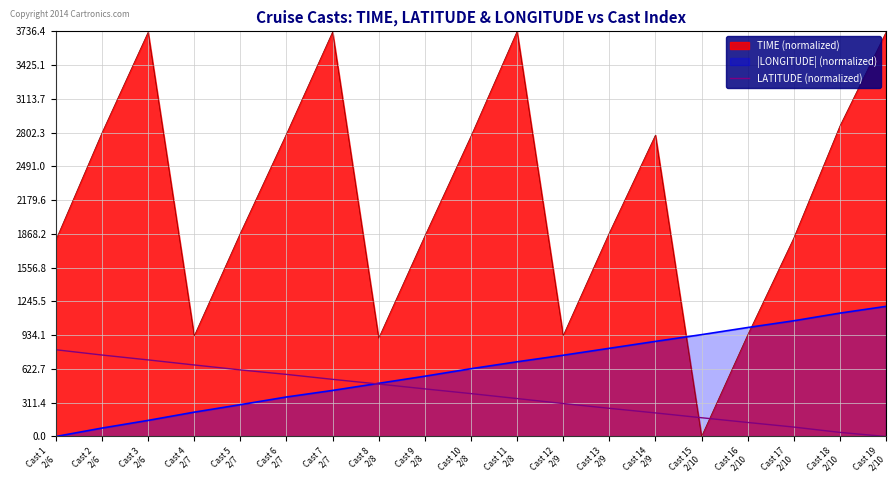

Does the chart display data point markers on the line(s)?

No